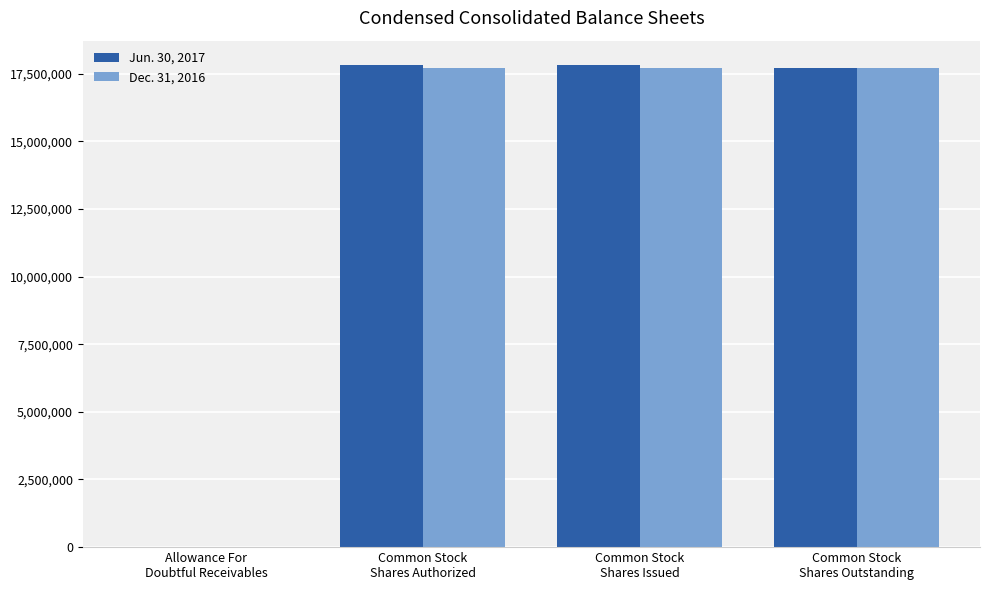

What is the average value of the Jun. 30, 2017 series?

13334482